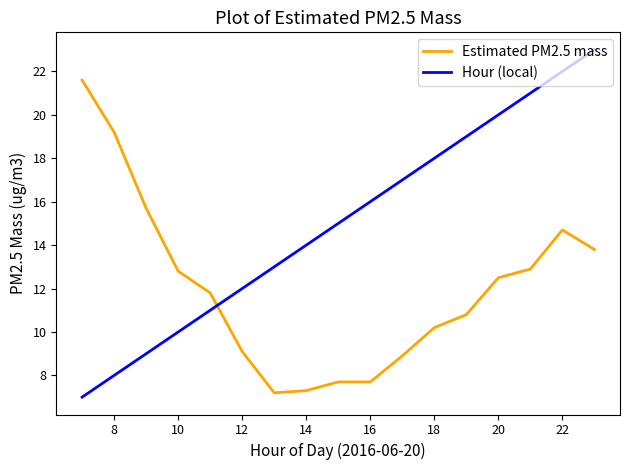

Which series has the widest spread of values?

Hour (local)